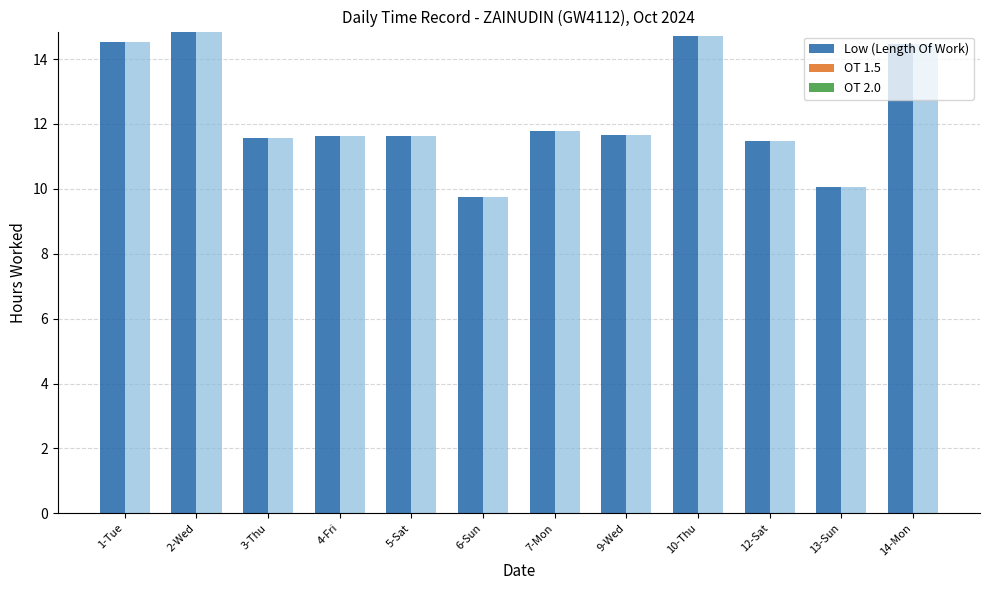

Which series changed the most between 4-Fri and 10-Thu?

Low (Length Of Work)